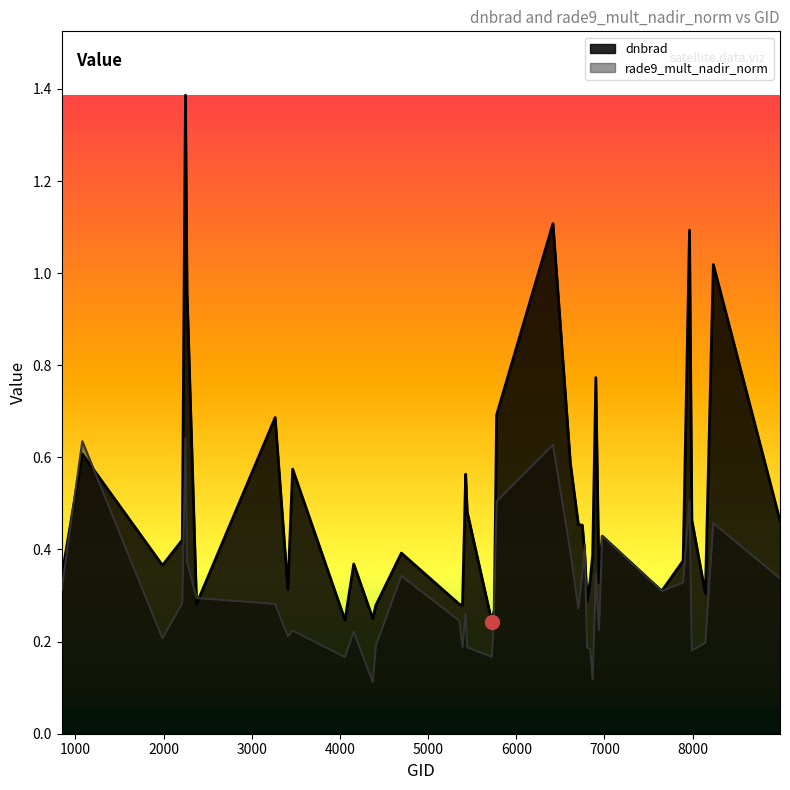

How many intersections are there between rade9_mult_nadir_norm and dnbrad?

10